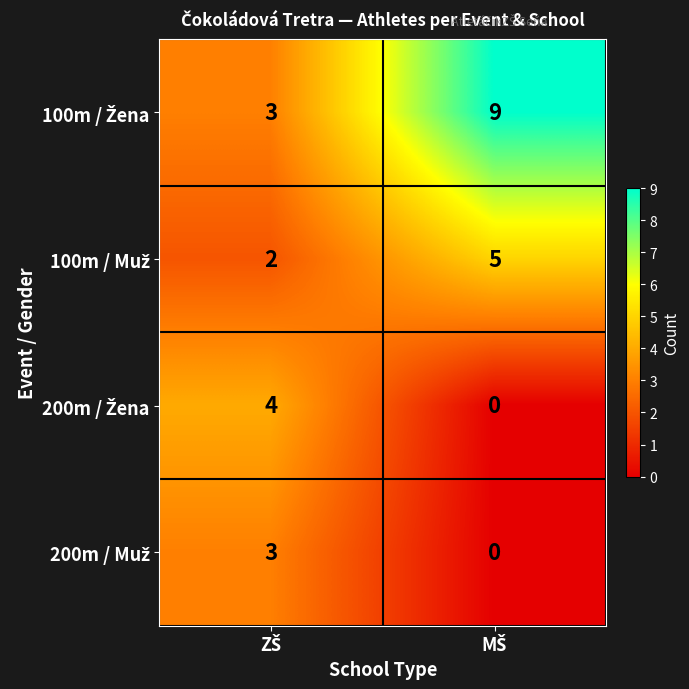

What is the maximum value shown in the chart?

9